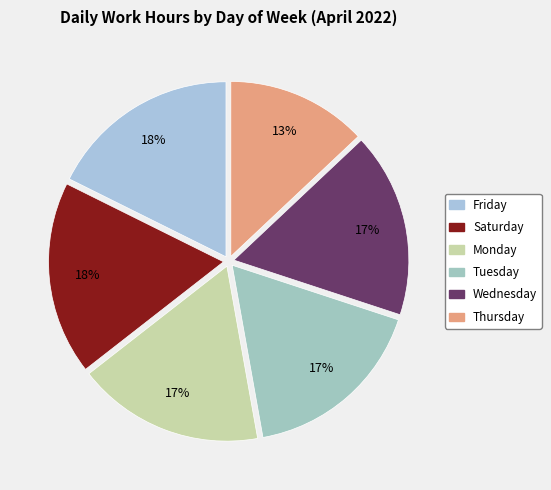

How many segments does this pie chart have?

6